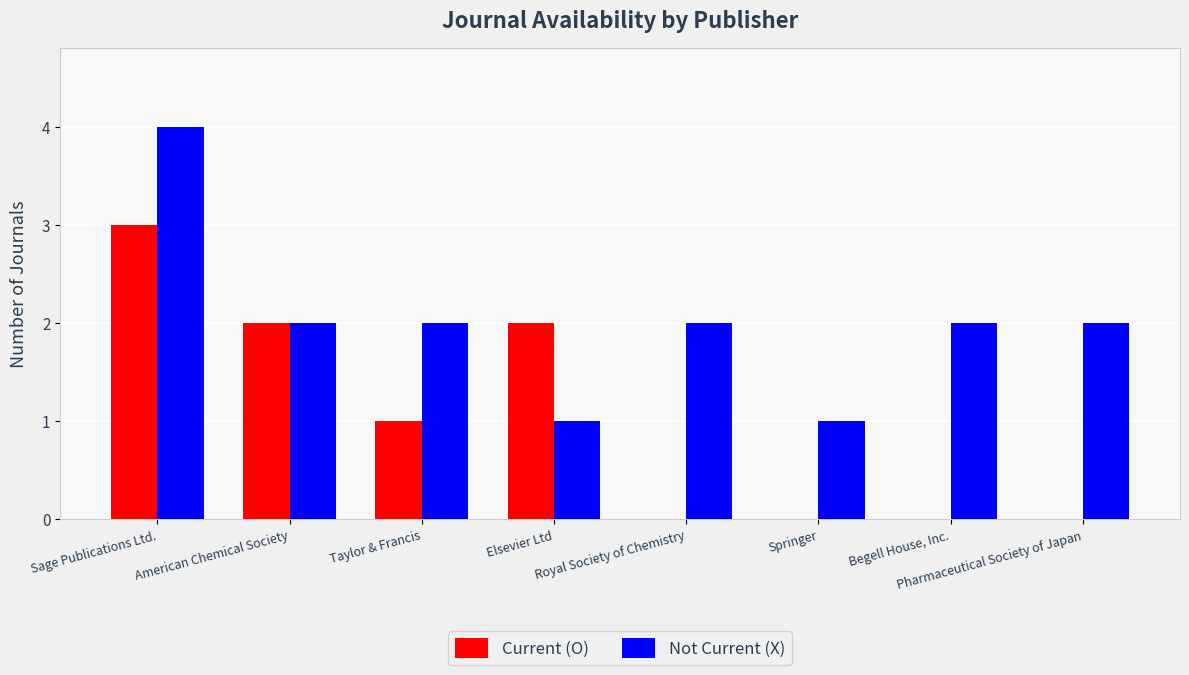

Reading right to left, extract all data points from this chart.

Current (O): 0	0	0	0	2	1	2	3
Not Current (X): 2	2	1	2	1	2	2	4